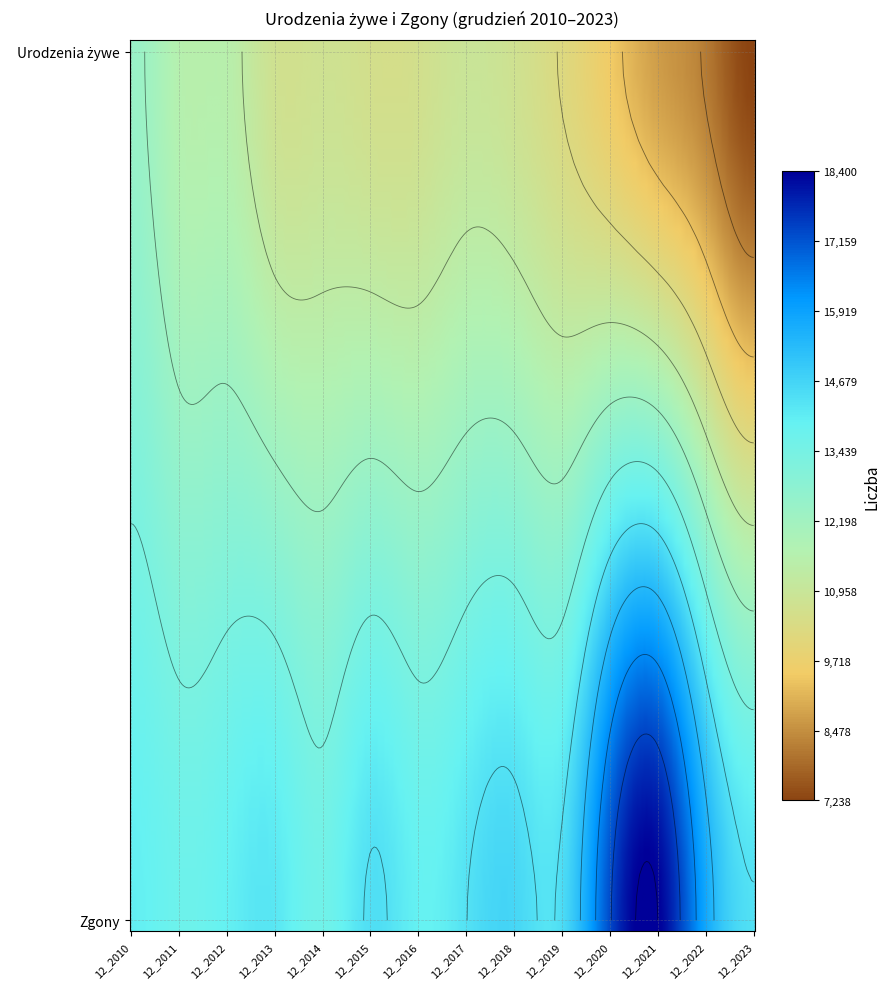

Rank the series by their maximum value, from lowest to highest.

Urodzenia żywe, Zgony